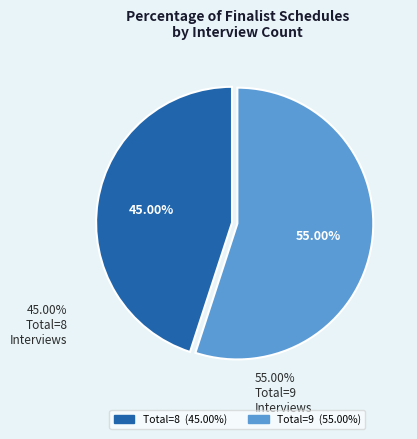

Does any single category account for the majority?

Yes